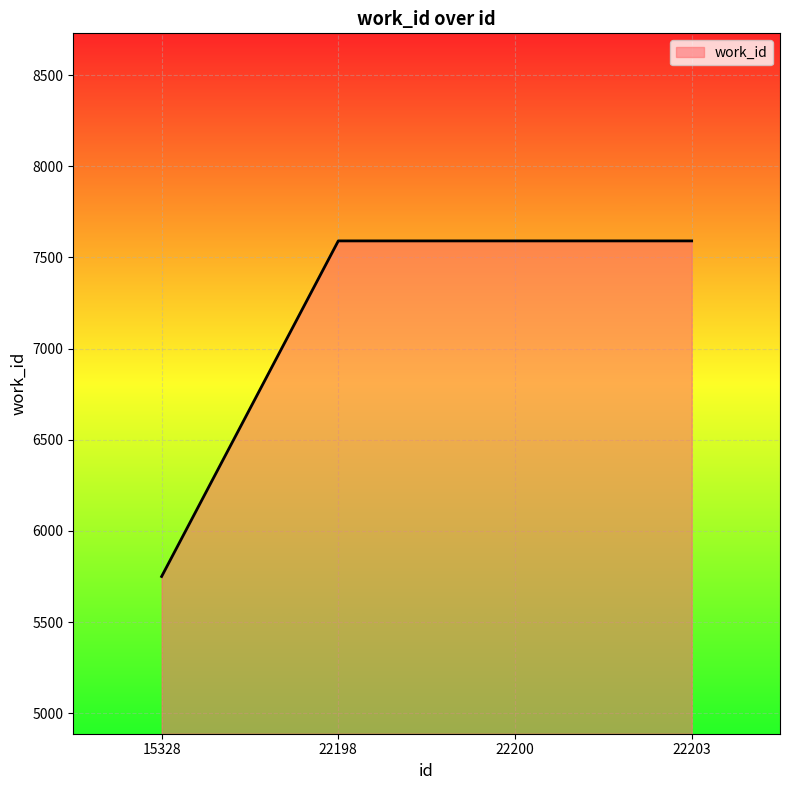

Is it true that the value at 22200 is 10372?

False